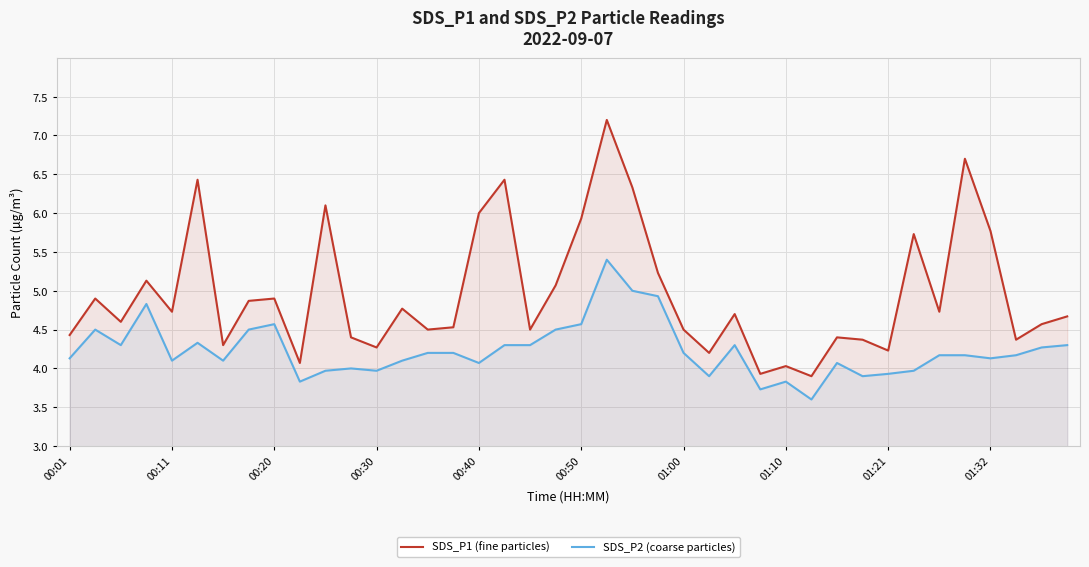

At how many categories does at least one series exceed 3?

40